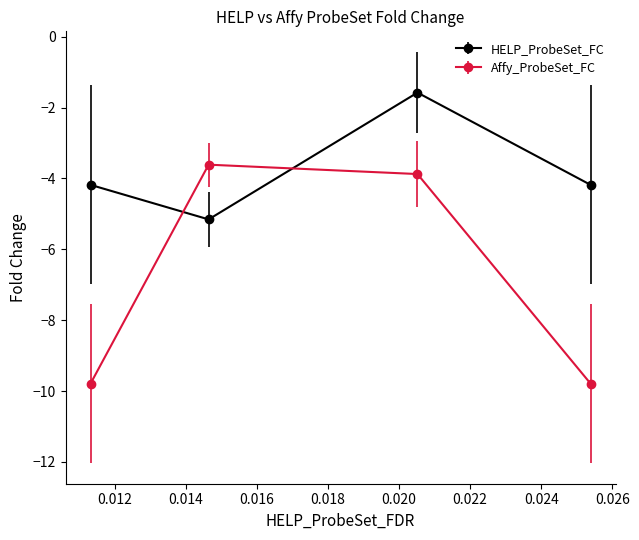

Which series has the largest total across all categories?

HELP_ProbeSet_FC